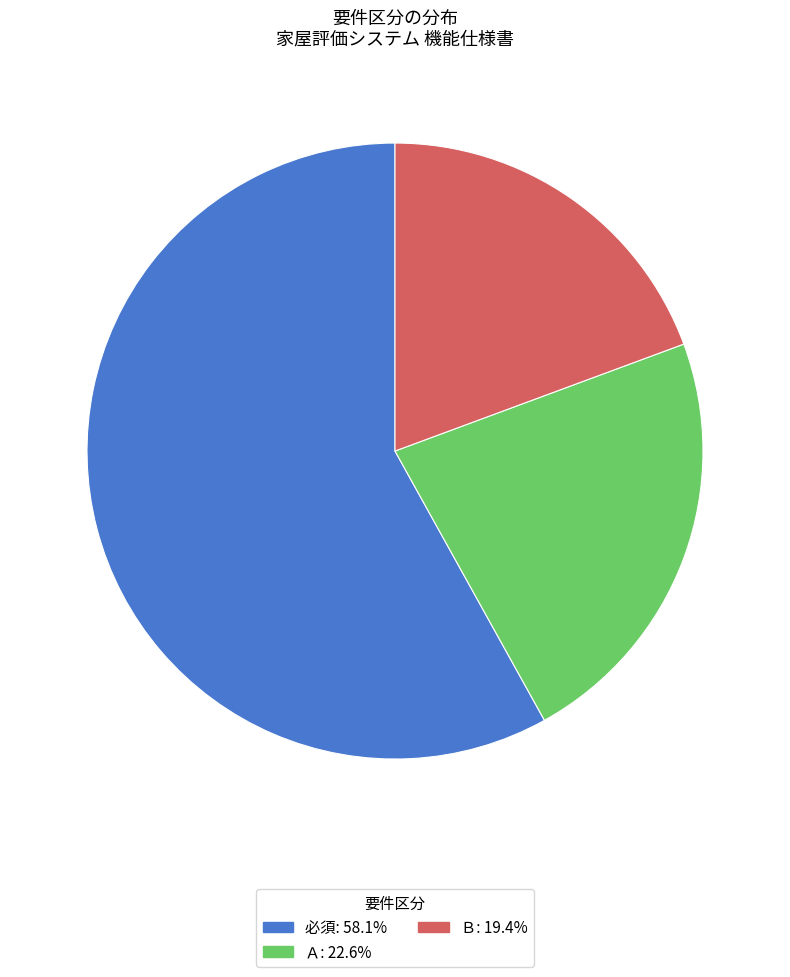

Is it true that Ｂ is 19% of the pie?

True